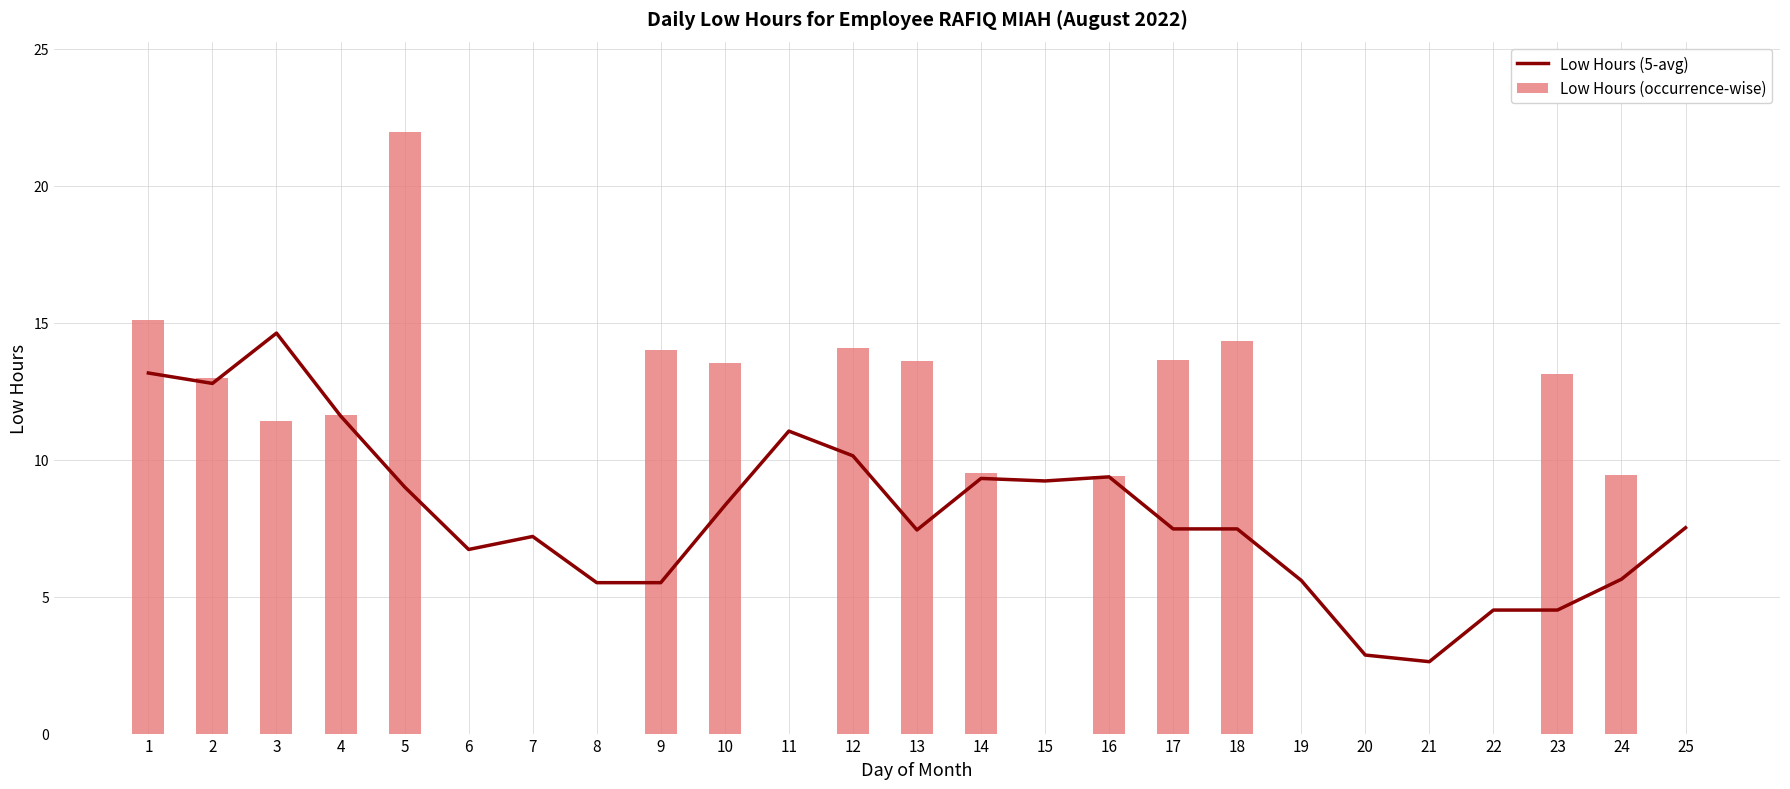

At 12, list the series in order from smallest to largest.

Low Hours (5-avg), Low Hours (occurrence-wise)